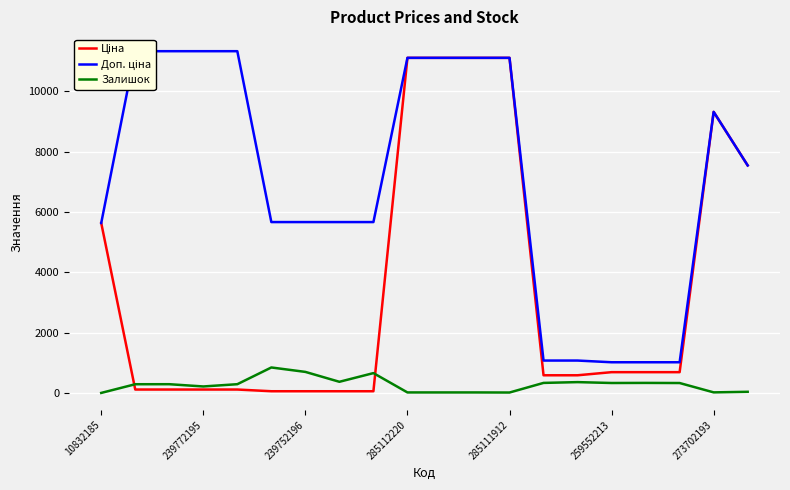

True or false: Доп. ціна and Залишок intersect in this chart.

False